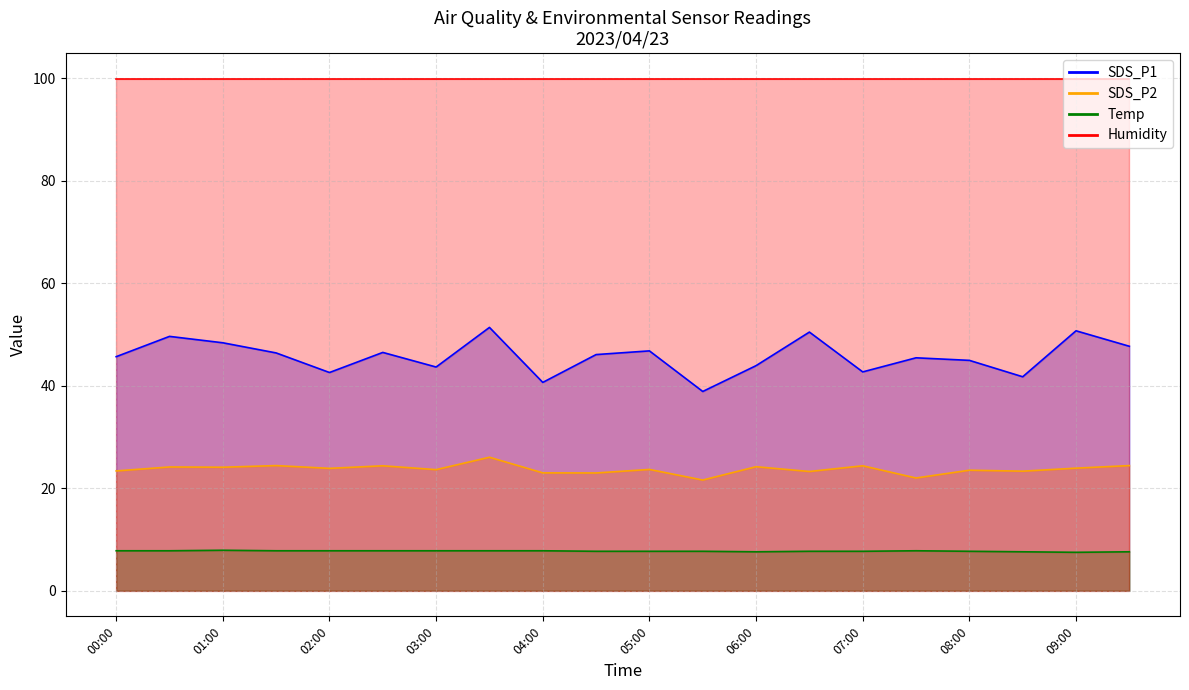

Rank the series by their average value, from highest to lowest.

Humidity, SDS_P1, SDS_P2, Temp